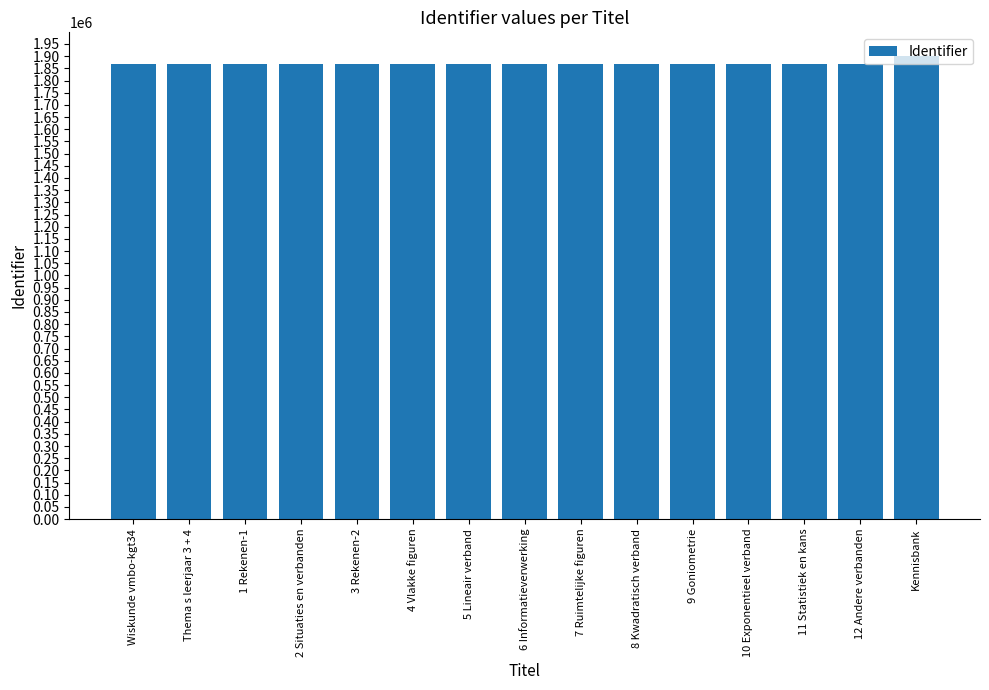

Are the bars grouped side by side (vs. stacked)?

No